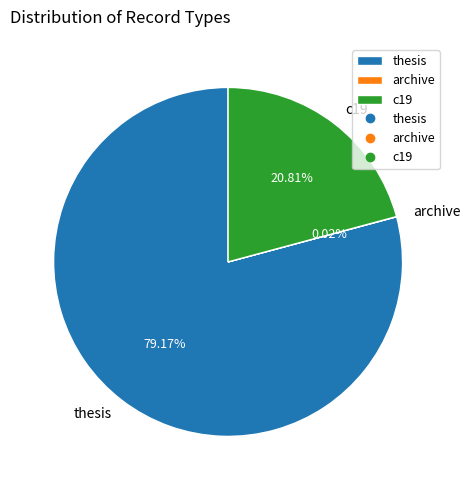

To the nearest percent, what percentage of the pie is c19?

21%